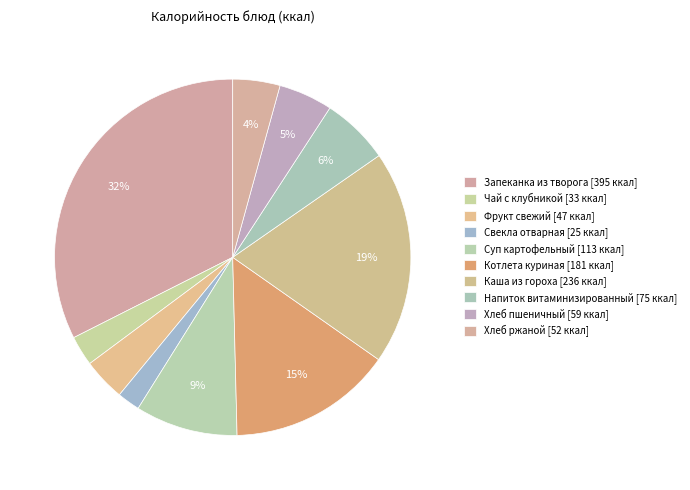

Between Фрукт свежий and Котлета куриная, which is larger?

Котлета куриная